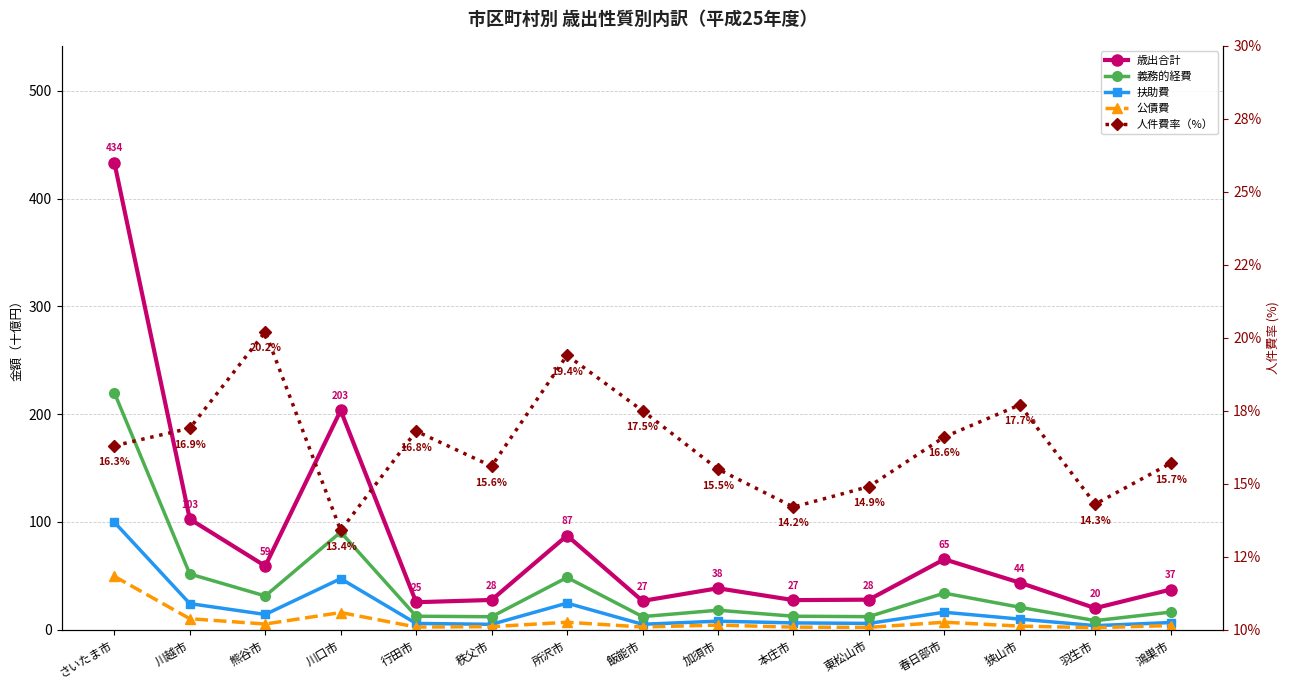

Rank the categories by 公債費 value from highest to lowest.

さいたま市, 川口市, 川越市, 春日部市, 所沢市, 熊谷市, 加須市, 鴻巣市, 狭山市, 秩父市, 飯能市, 行田市, 本庄市, 東松山市, 羽生市